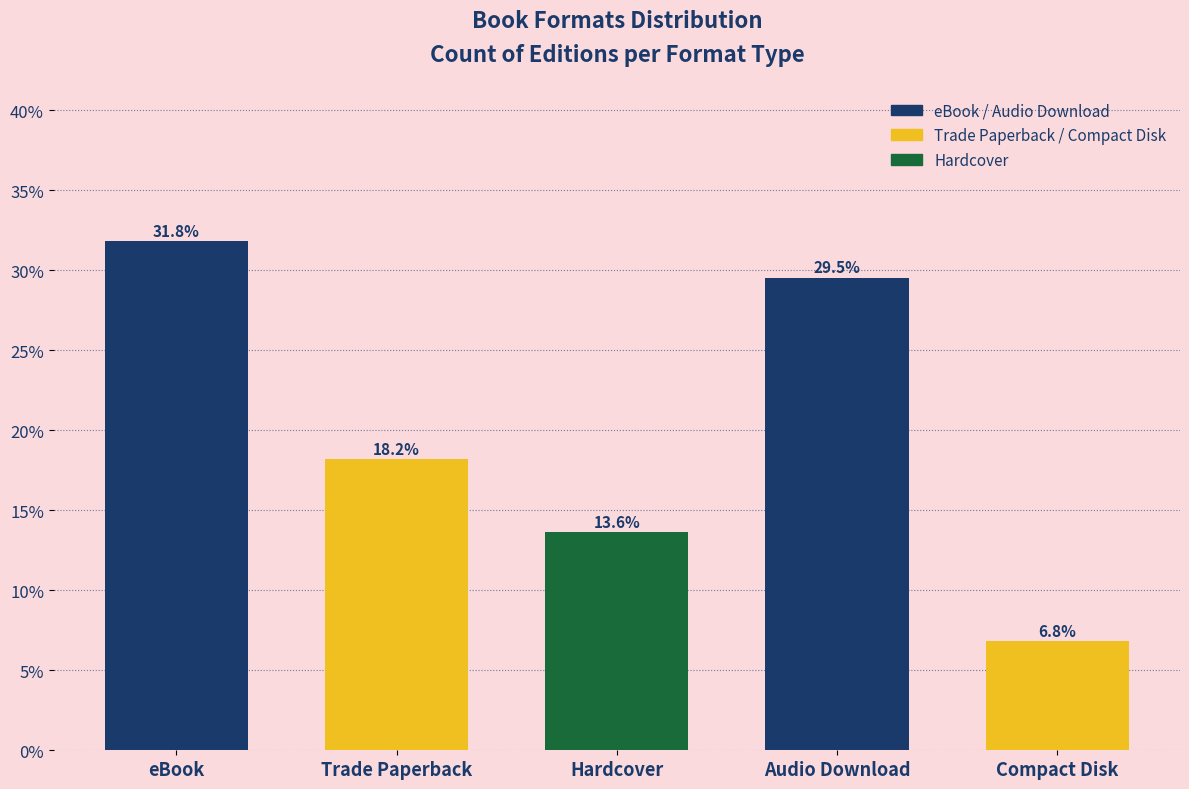

Reading left to right, what are all the values shown in this chart?

eBook=31.8	Trade Paperback=18.2	Hardcover=13.6	Audio Download=29.5	Compact Disk=6.8